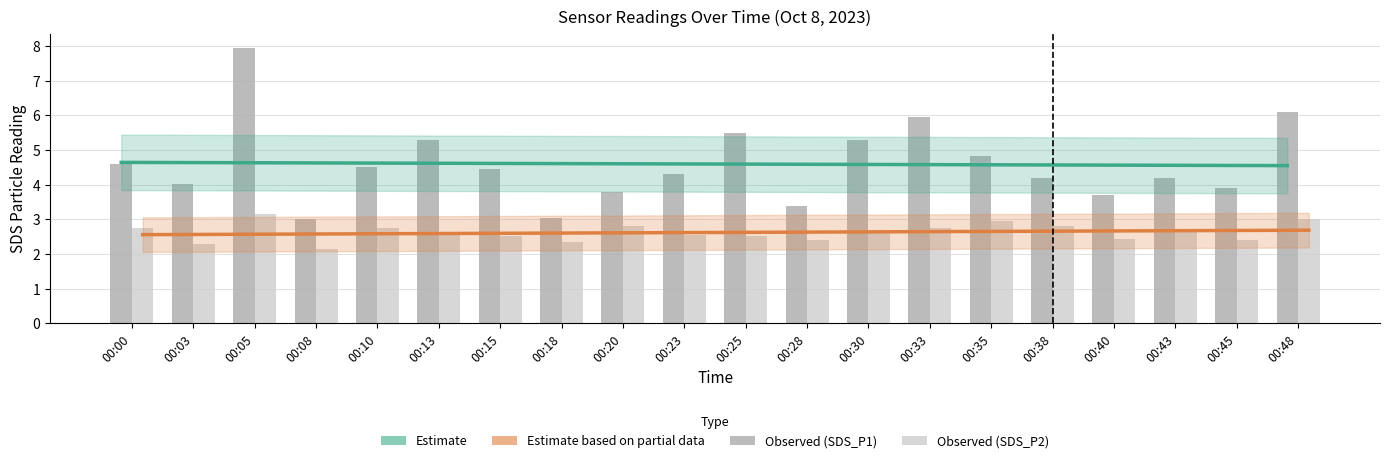

Is the value of Estimate (SDS_P1 trend) at 00:00 greater than the value of SDS_P1 at 00:25?

No